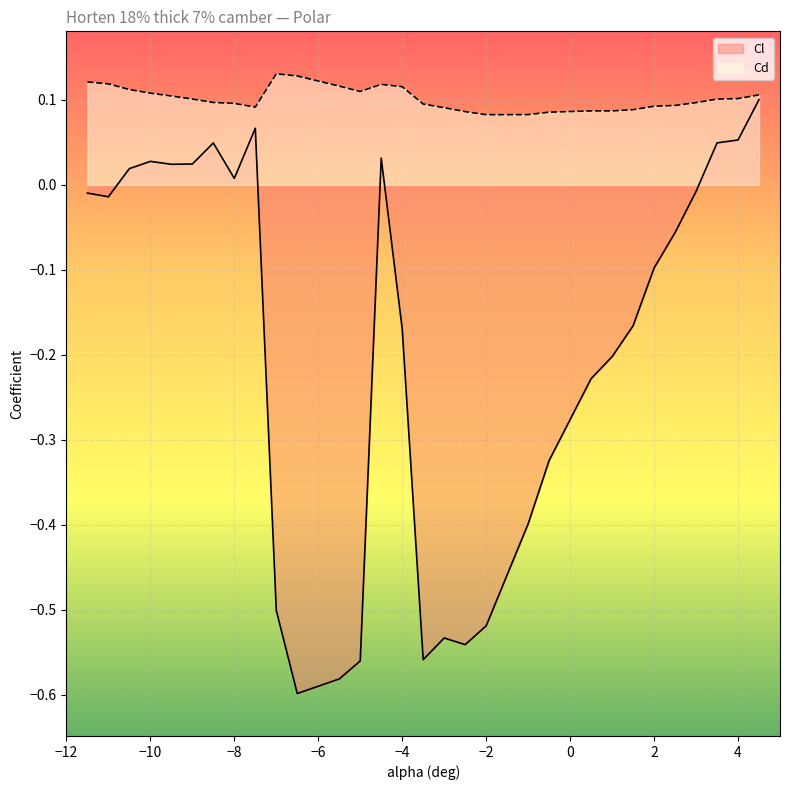

True or false: Cd and Cl intersect in this chart.

False